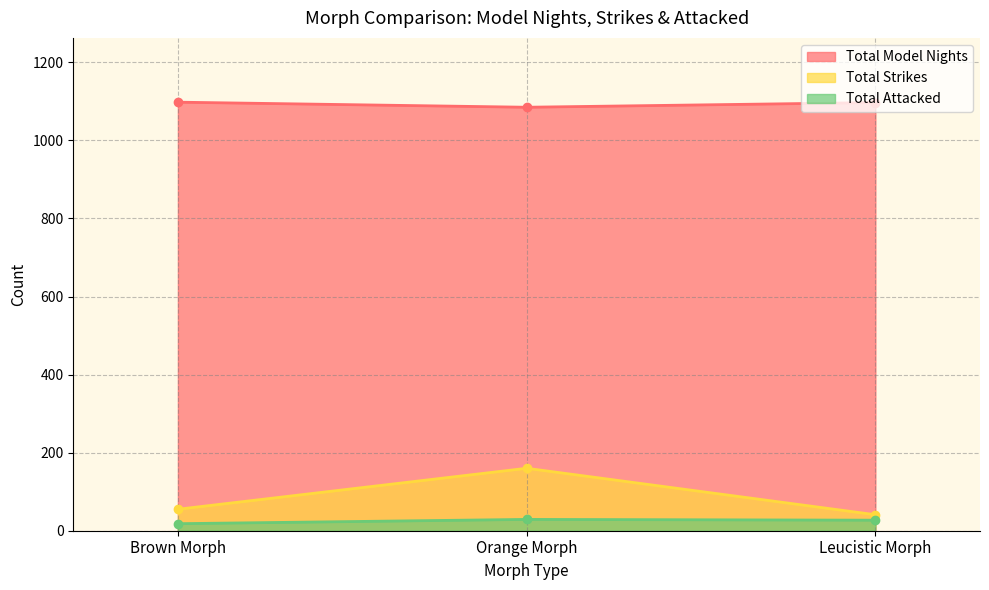

At which label does Total Attacked reach its peak?

Orange Morph